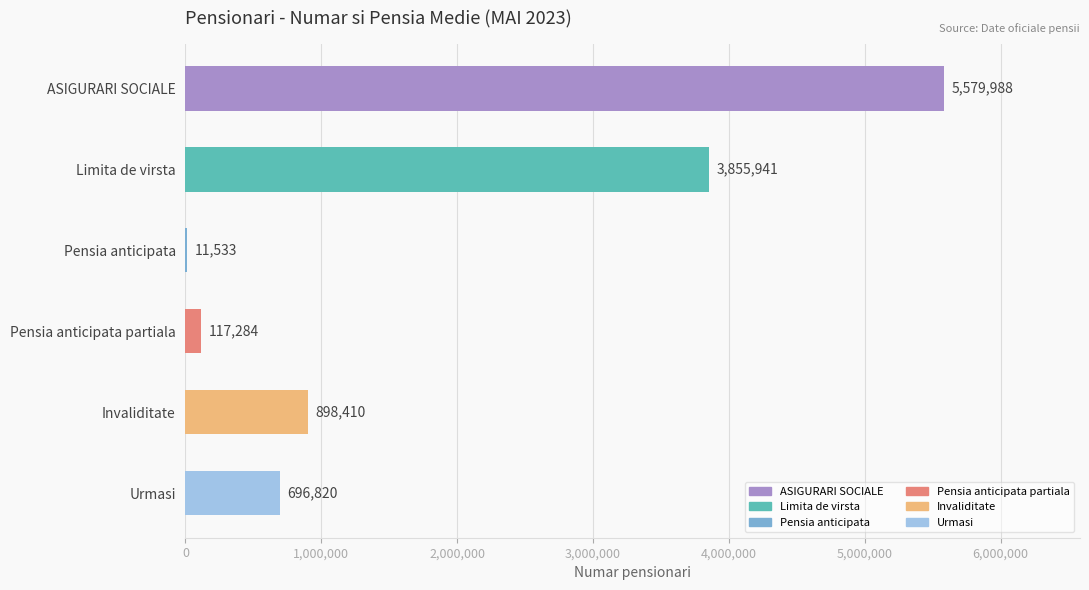

At which label is the value closest to 2795760?

Limita de virsta